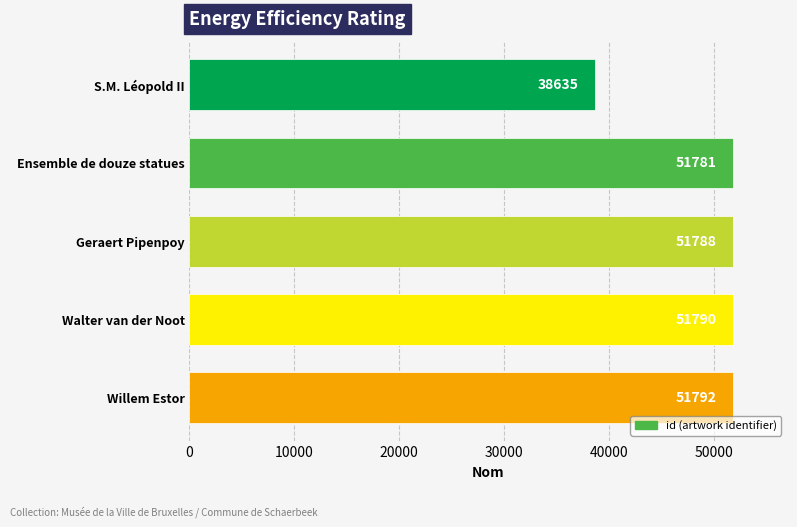

Is it true that the value at S.M. Léopold II is 38635?

True